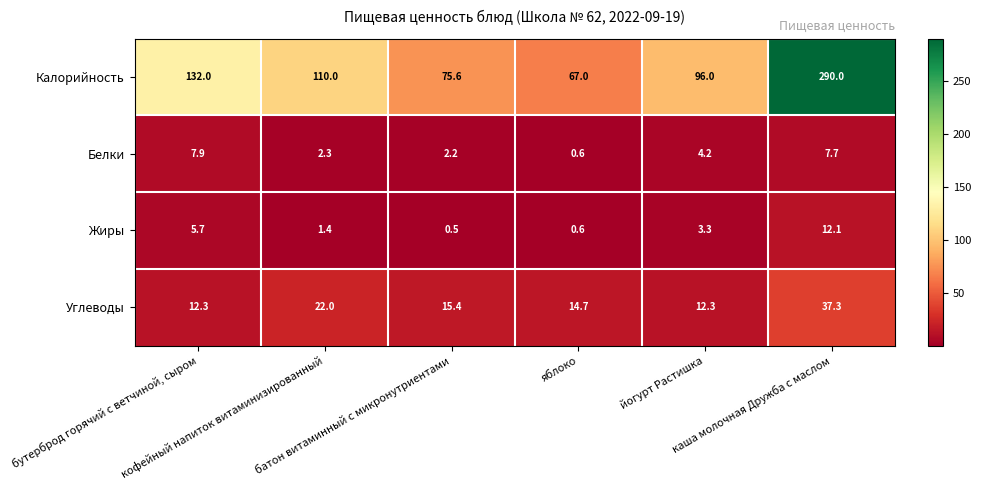

What is the greatest value displayed?

290.0